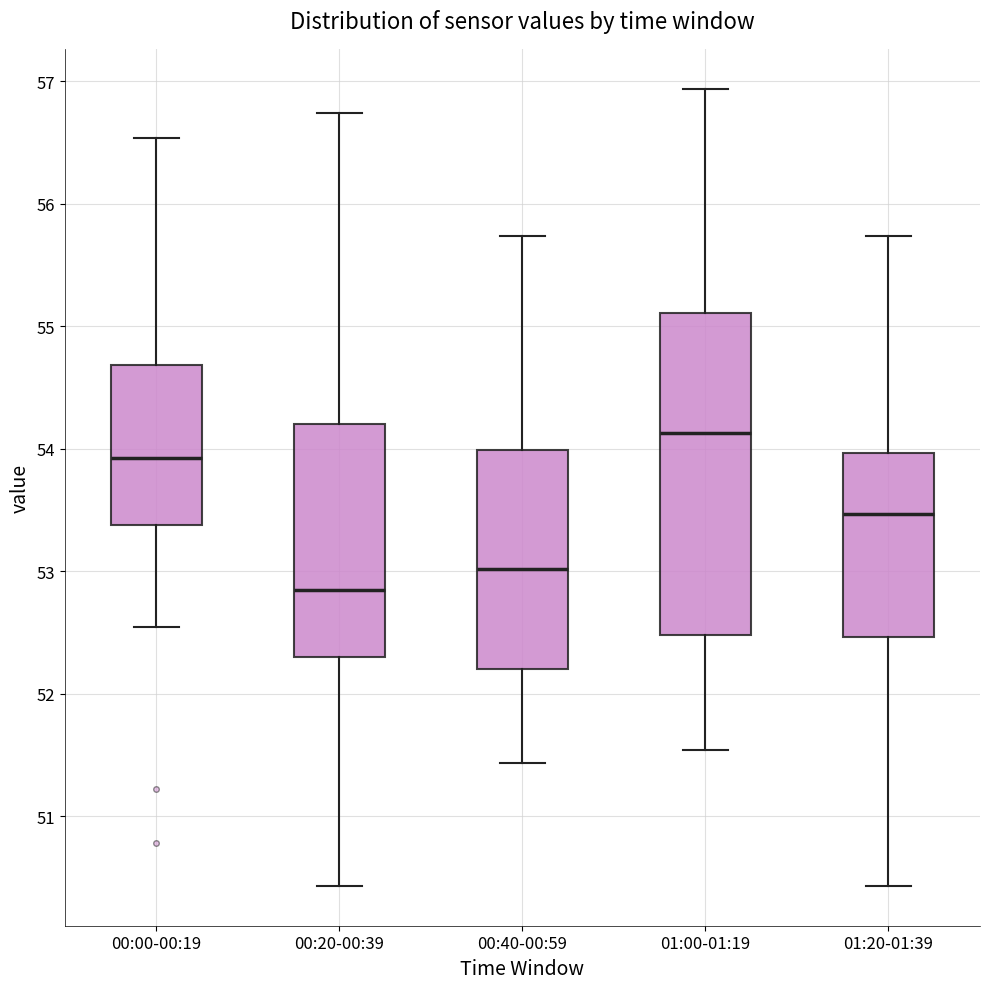

Comparing the boxes themselves (not the whiskers), which one is the tallest?

01:00-01:19